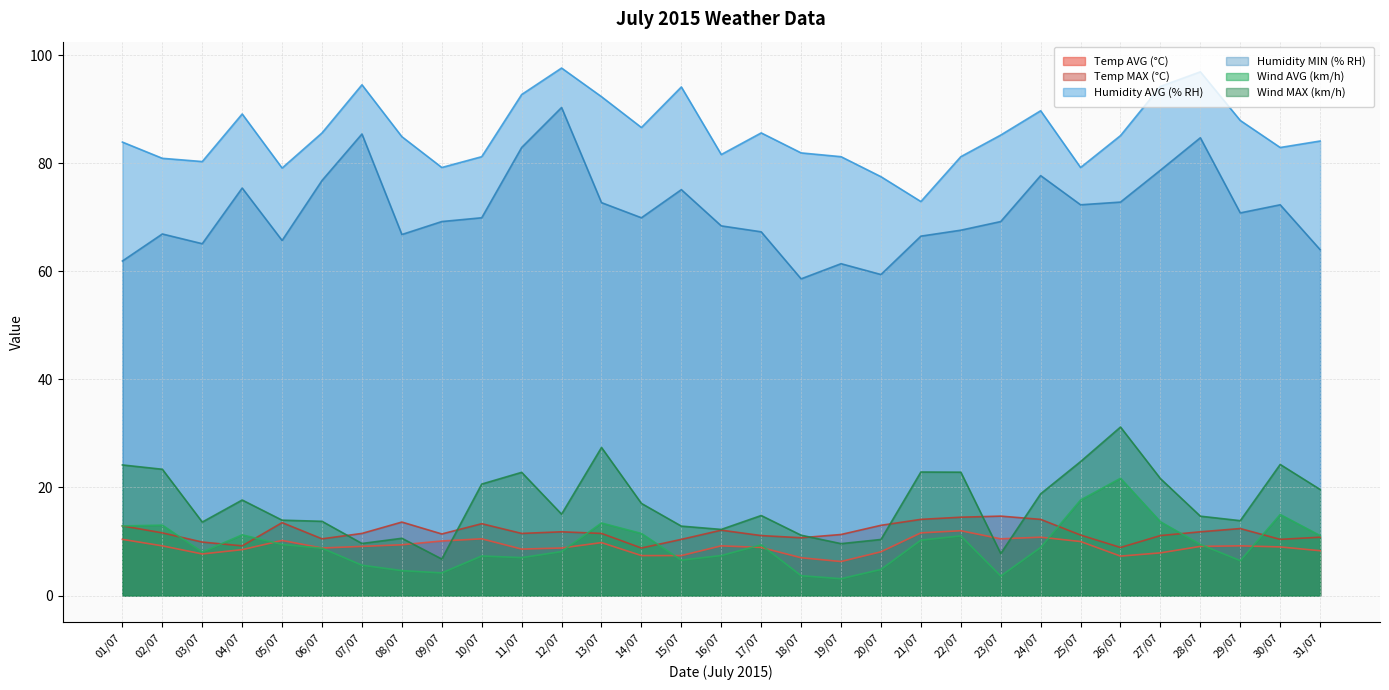

Is it true that Temp MAX (°C) equals 10.8 at 31/07?

True